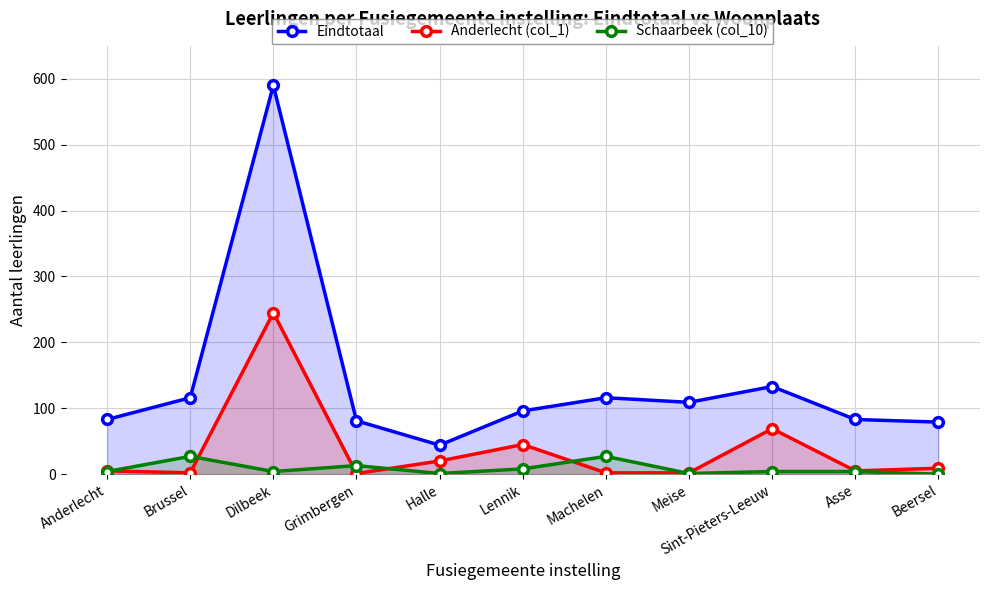

True or false: Anderlecht (col_1) and Eindtotaal intersect in this chart.

False